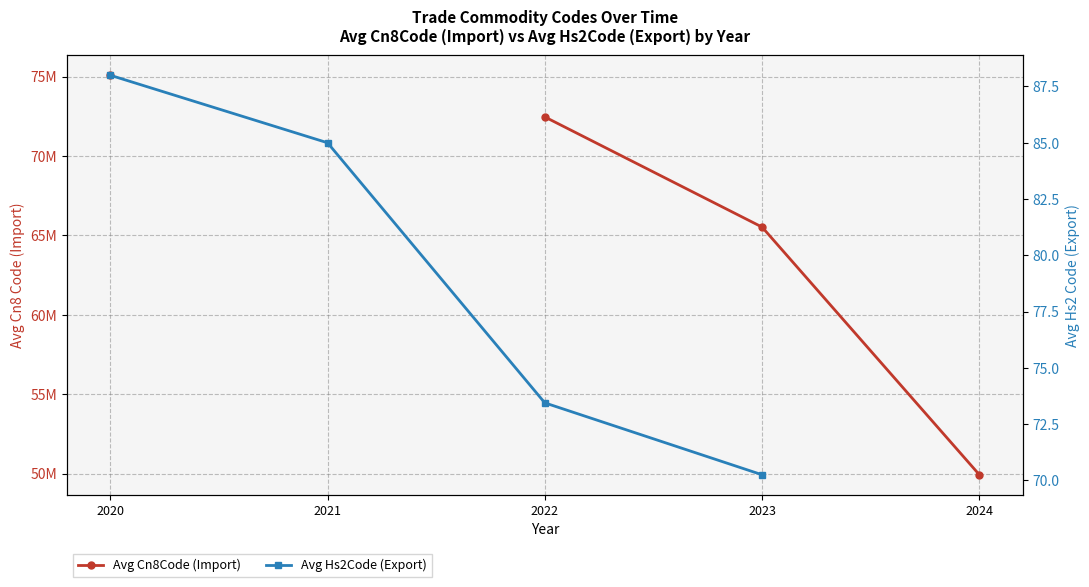

Which label corresponds to the smallest value in the chart?

2023